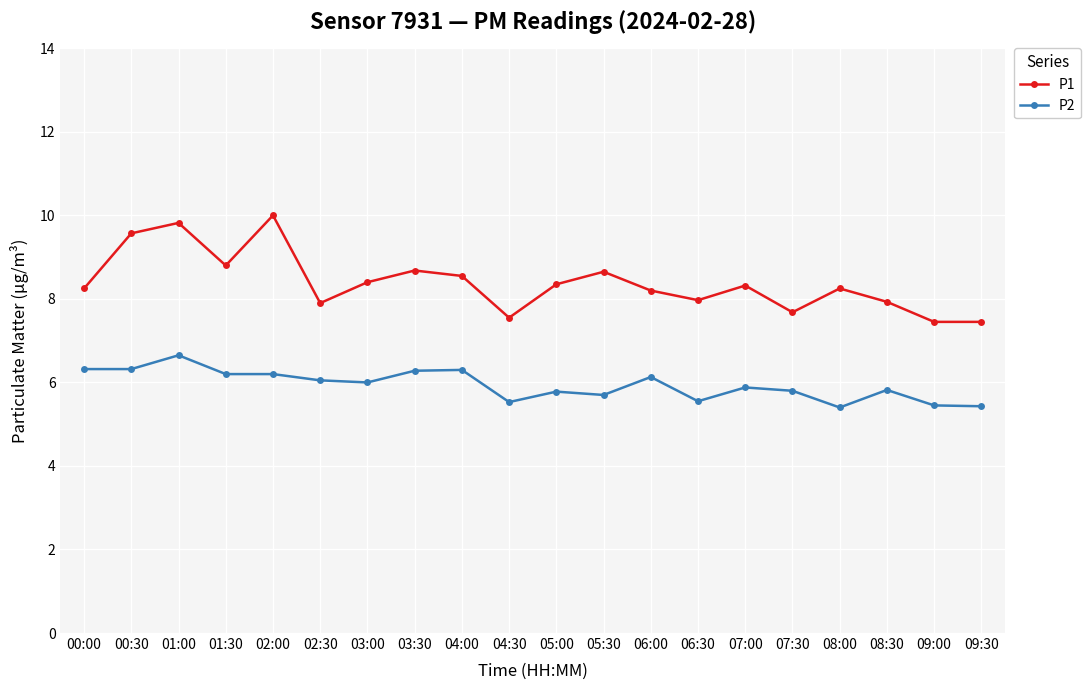

How many lines are shown in the chart?

2